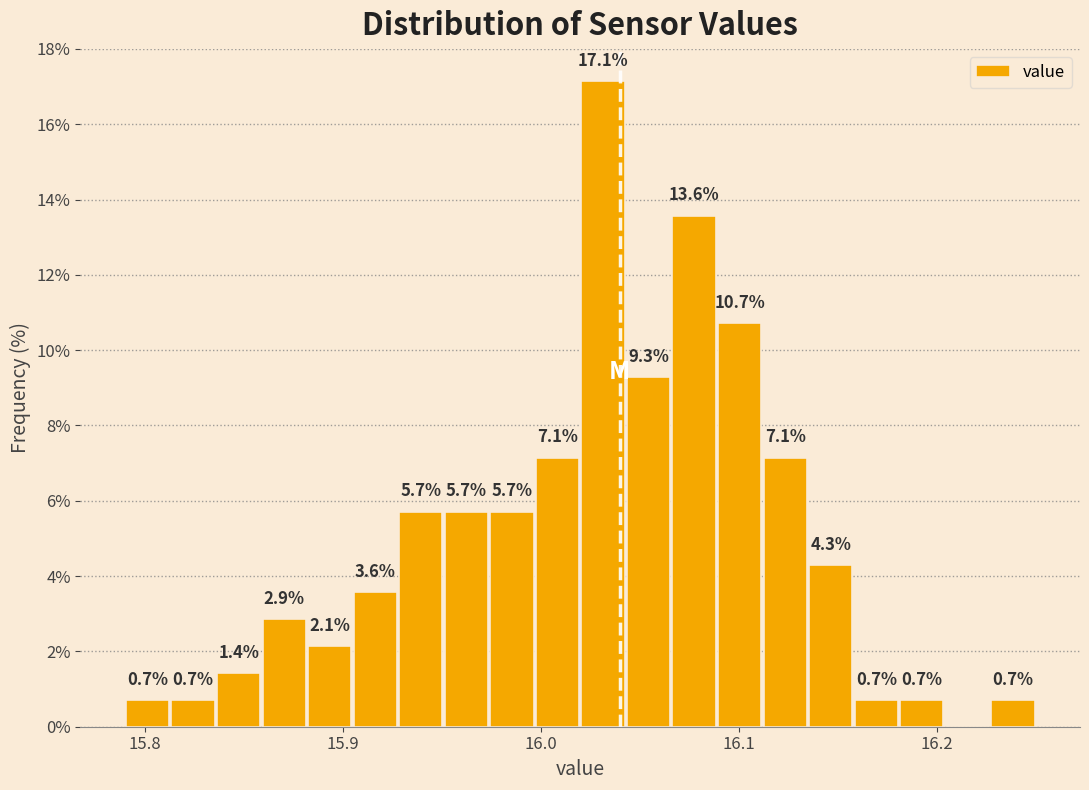

Around what value on the x-axis is the tallest bar? Give the approximate position of its centre, as read against the axis.

16.03